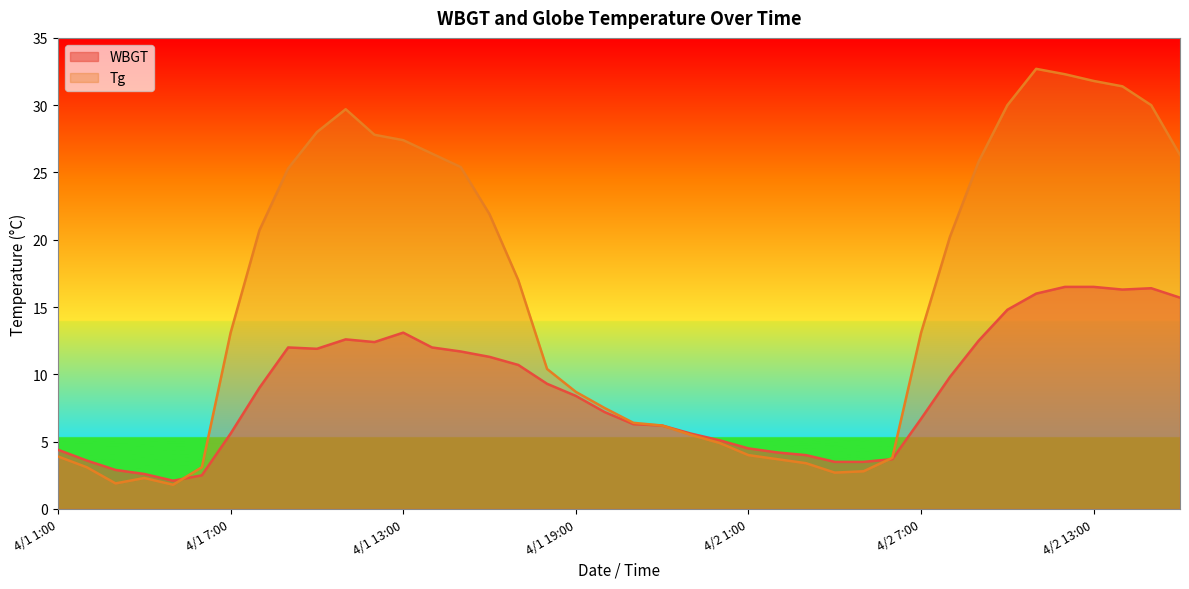

What is the spread (max minus min) of values at 4/1 2:00?

0.5